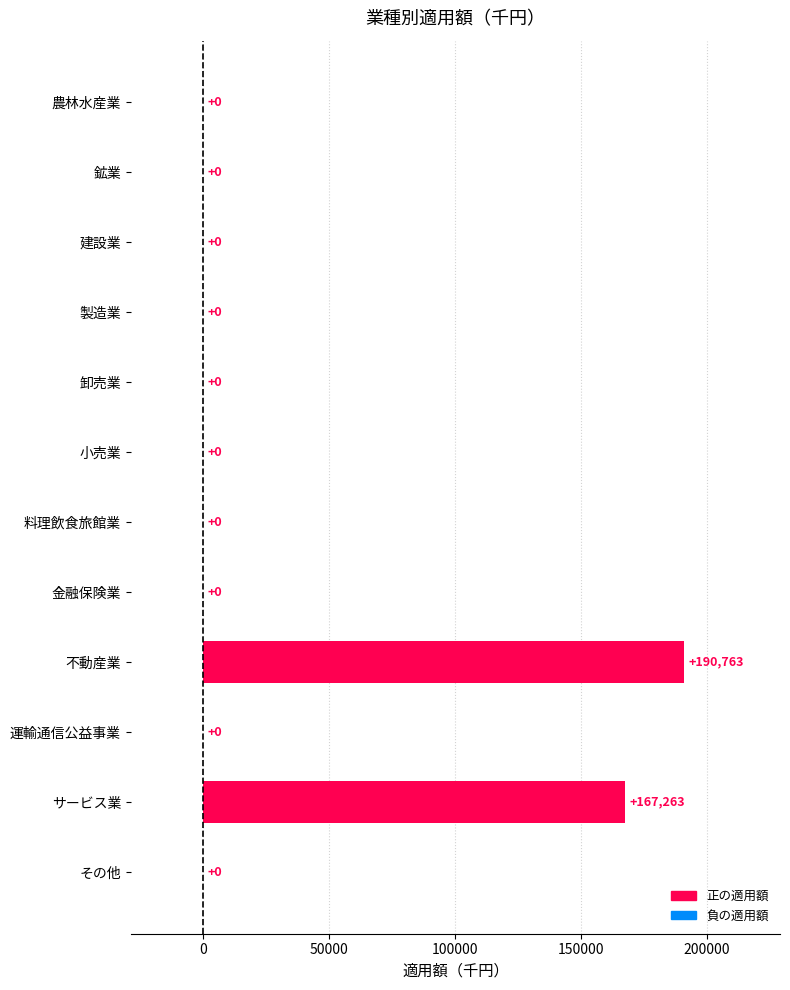

Reading bottom to top, transcribe all the data shown in this chart.

その他=0	サービス業=167263	運輸通信公益事業=0	不動産業=190763	金融保険業=0	料理飲食旅館業=0	小売業=0	卸売業=0	製造業=0	建設業=0	鉱業=0	農林水産業=0